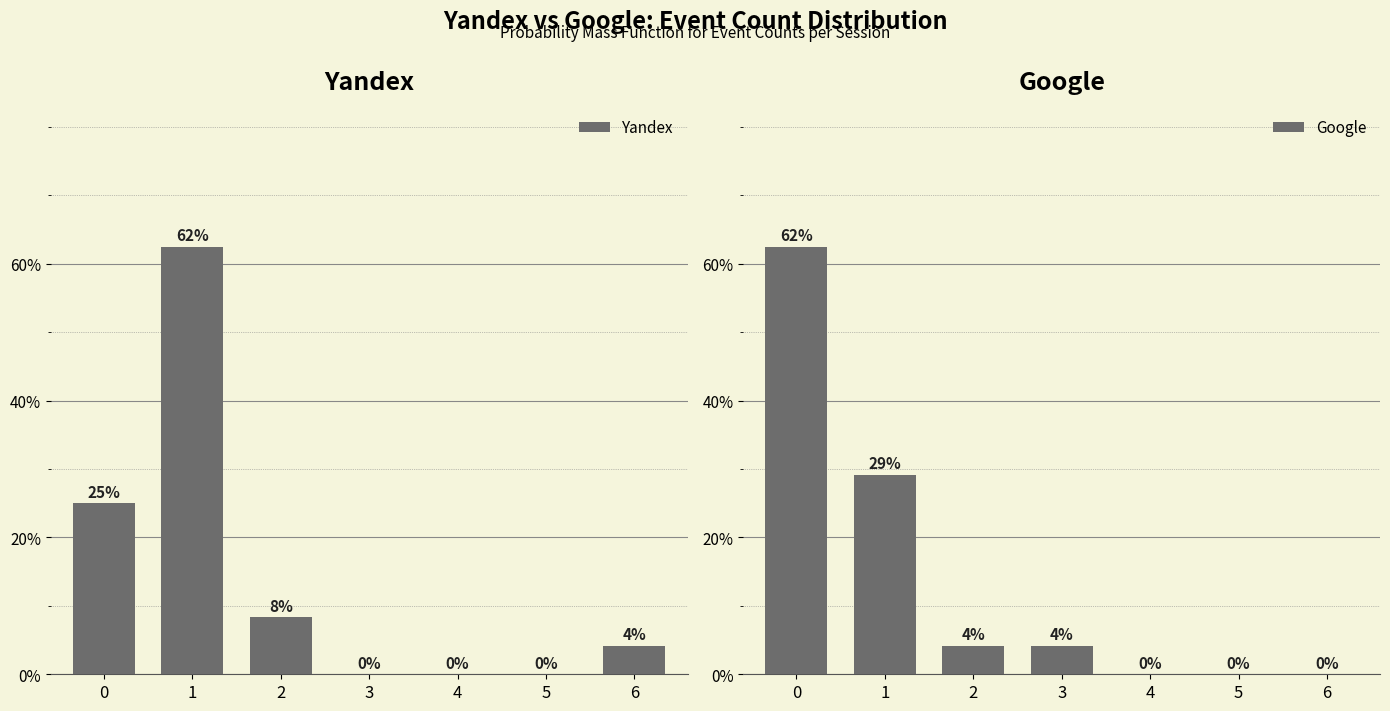

Reading right to left, extract all data points from this chart.

Yandex: 4.2	0.0	0.0	0.0	8.3	62.5	25.0
Google: 0.0	0.0	0.0	4.2	4.2	29.2	62.5